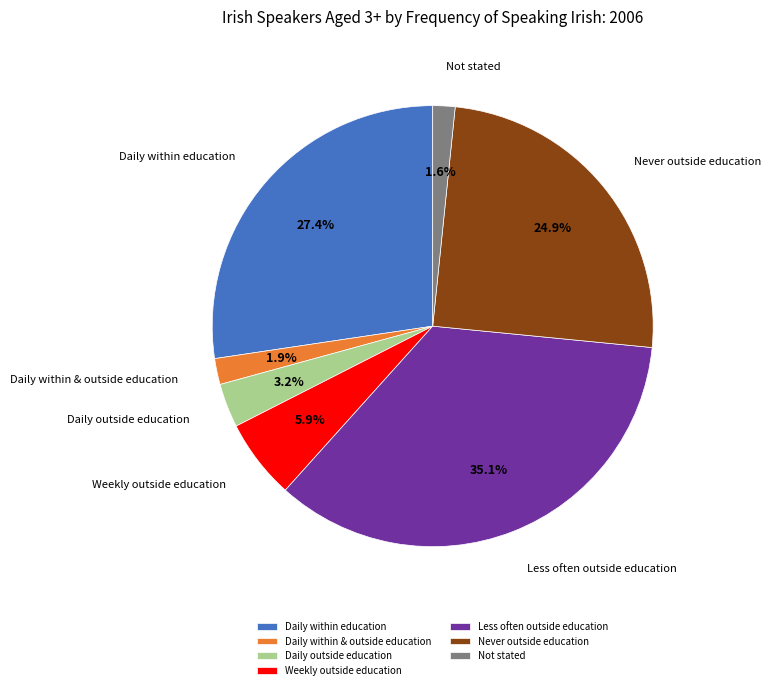

Do Daily within & outside education and Not stated together represent more than half of the pie?

No